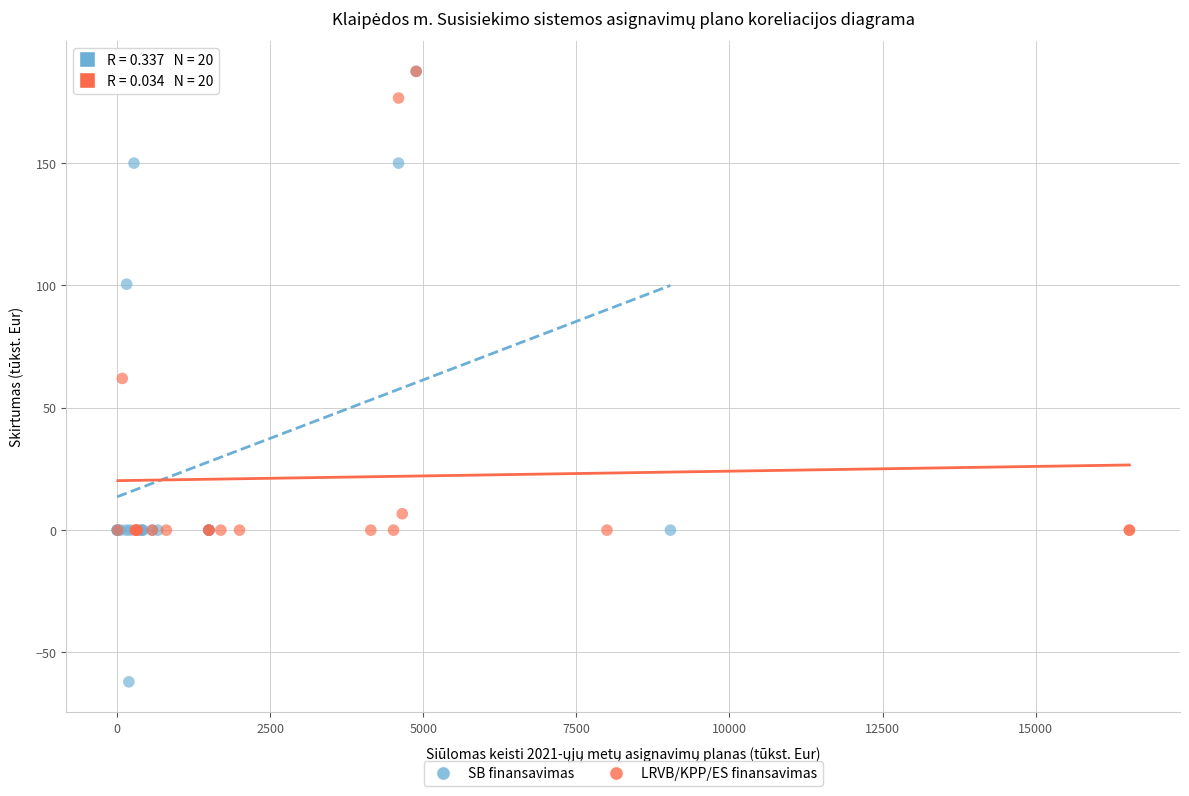

Which series reaches the minimum Y coordinate?

SB finansavimas